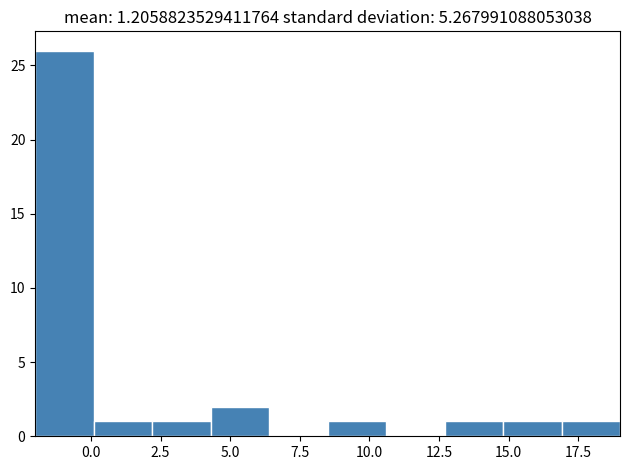

Reading left to right, list every bar in this chart as the range it spans on the x-axis followed by its height. Neither the bar edges nor the heights are printed on the chart, so give them approximately, as read against the axes.

-2.0 to 0.1: 26
0.1 to 2.2: 1
2.2 to 4.3: 1
4.3 to 6.4: 2
6.4 to 8.5: 0
8.5 to 10.6: 1
10.6 to 12.7: 0
12.7 to 14.8: 1
14.8 to 16.9: 1
16.9 to 19.0: 1